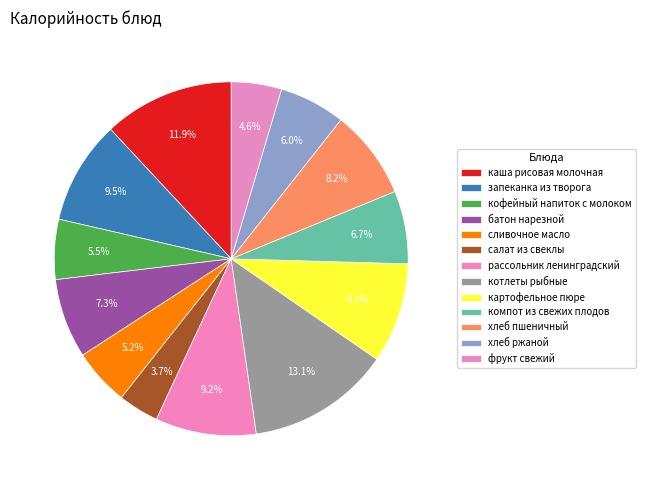

How many slices are in this pie chart?

13